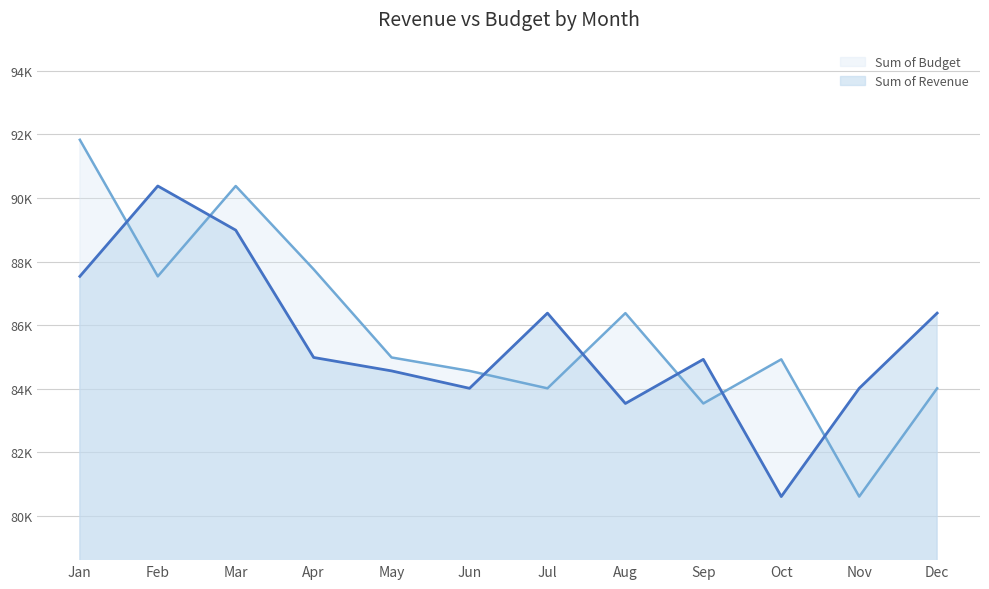

How many interior local peaks does the Sum of Budget series have?

3